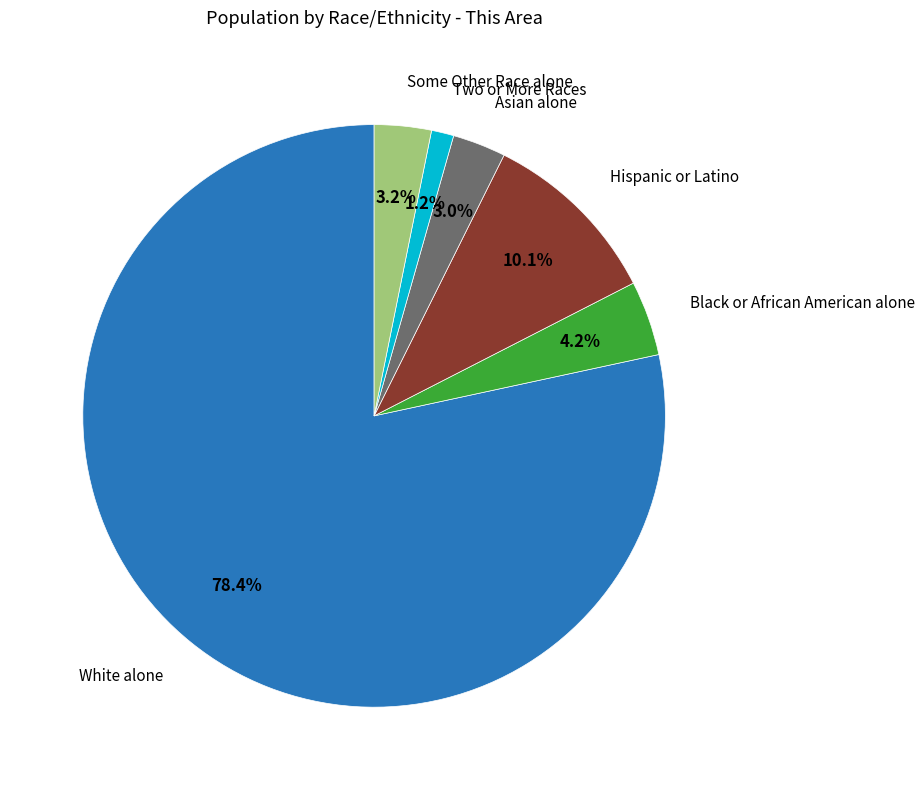

Is there any slice that represents more than half of the pie?

Yes